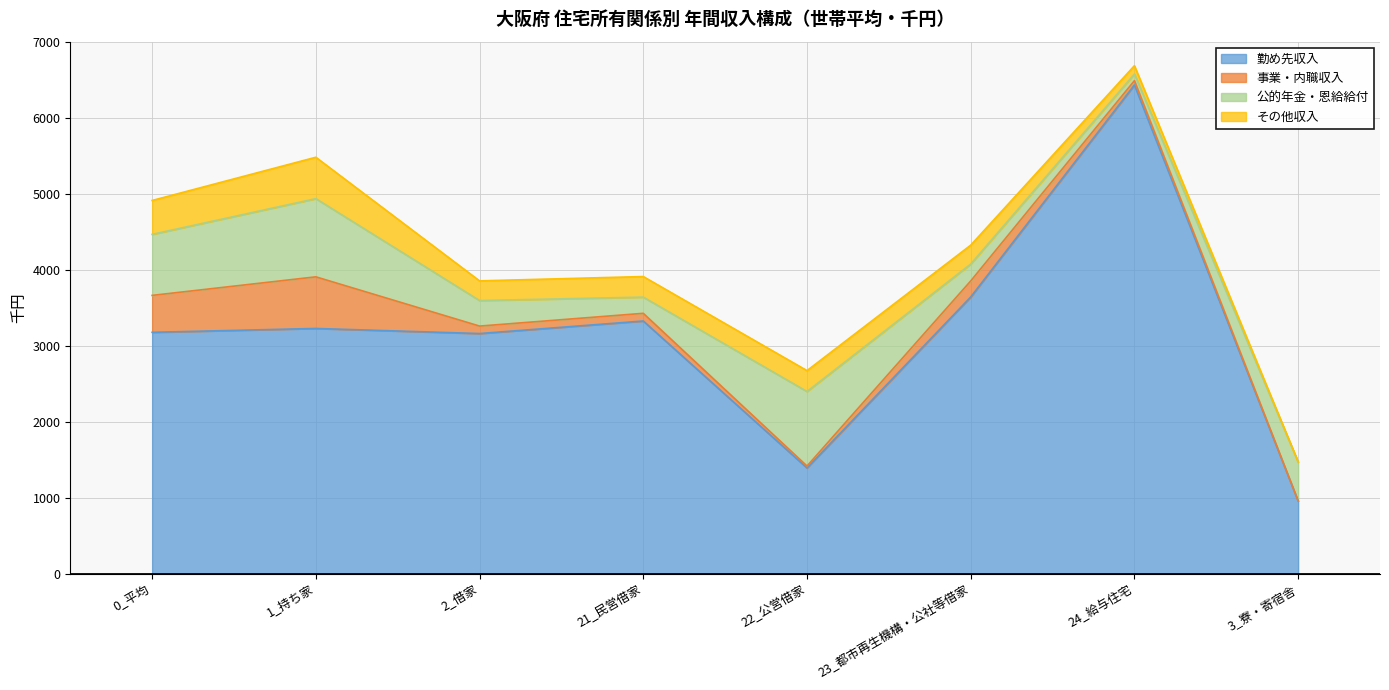

True or false: 事業・内職収入 and 勤め先収入 cross at least once.

False